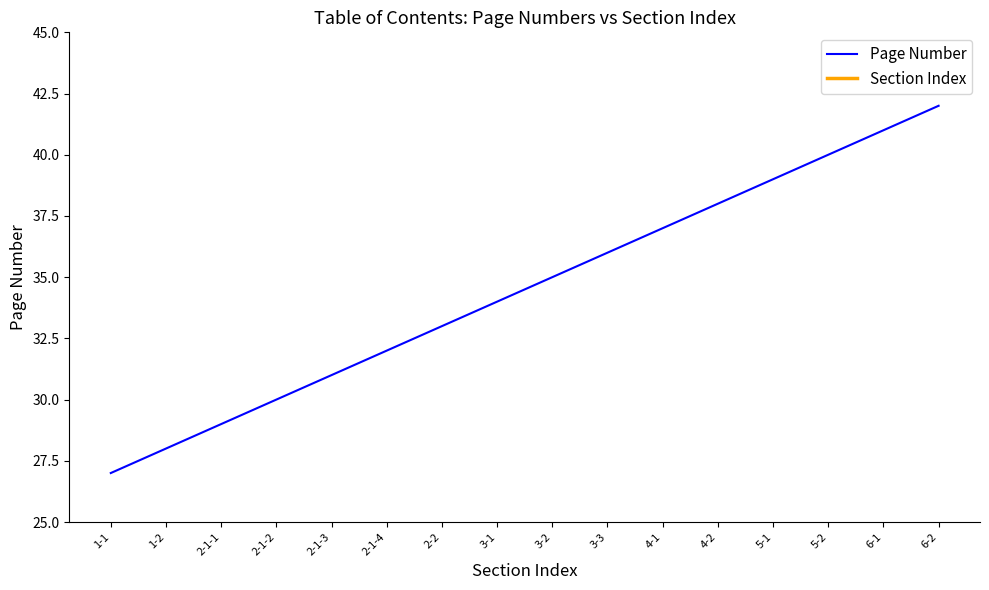

Which series has the largest total across all categories?

Page Number